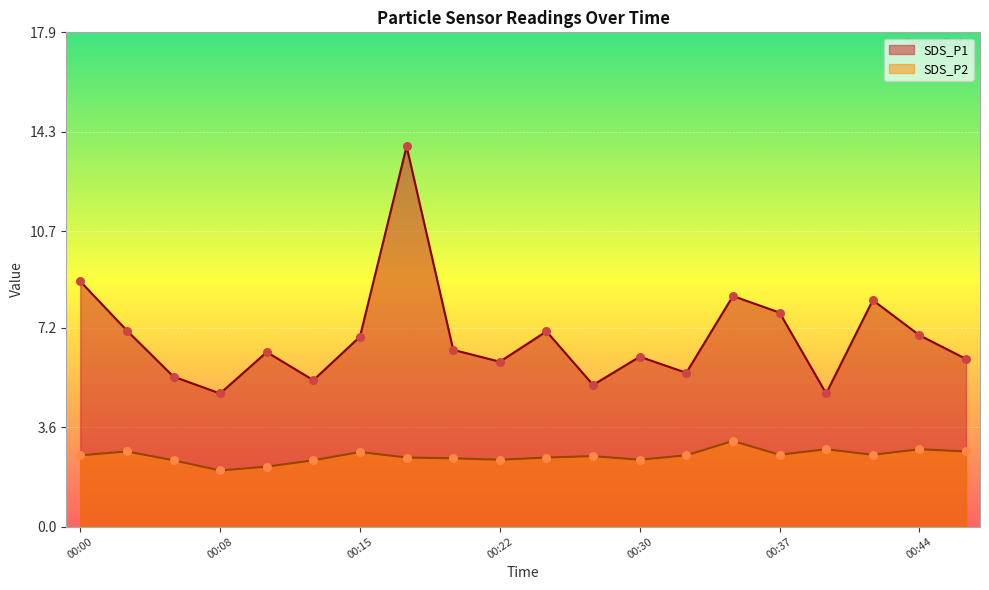

Is the value of SDS_P1 at 00:20 greater than the value of SDS_P2 at 00:05?

Yes